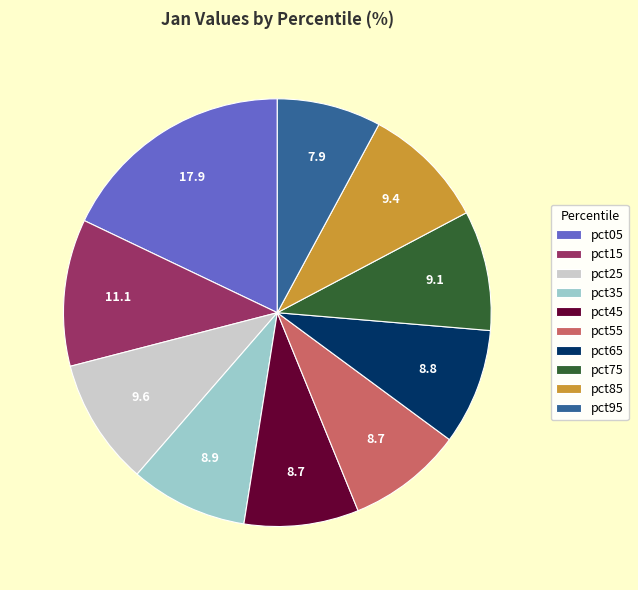

Which has a higher value, pct05 or pct15?

pct05